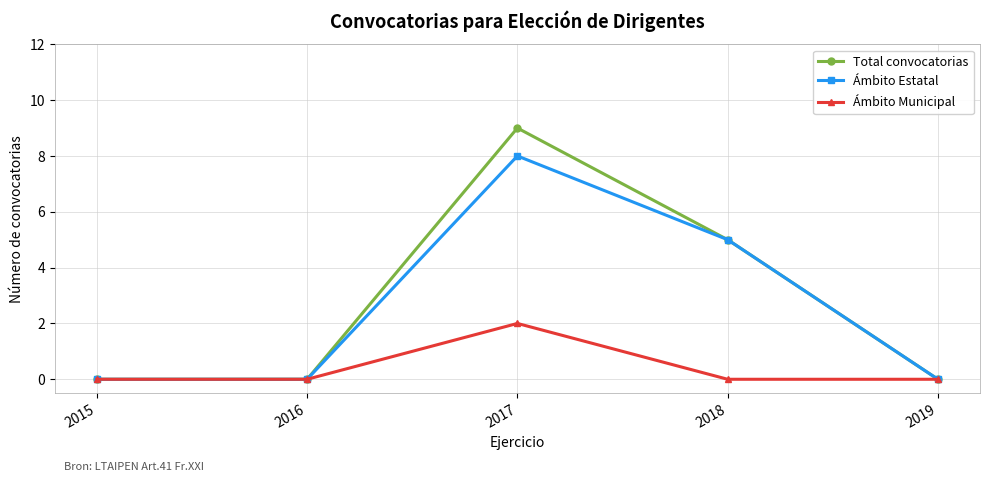

Where is Total convocatorias nearest to the value 4?

2018